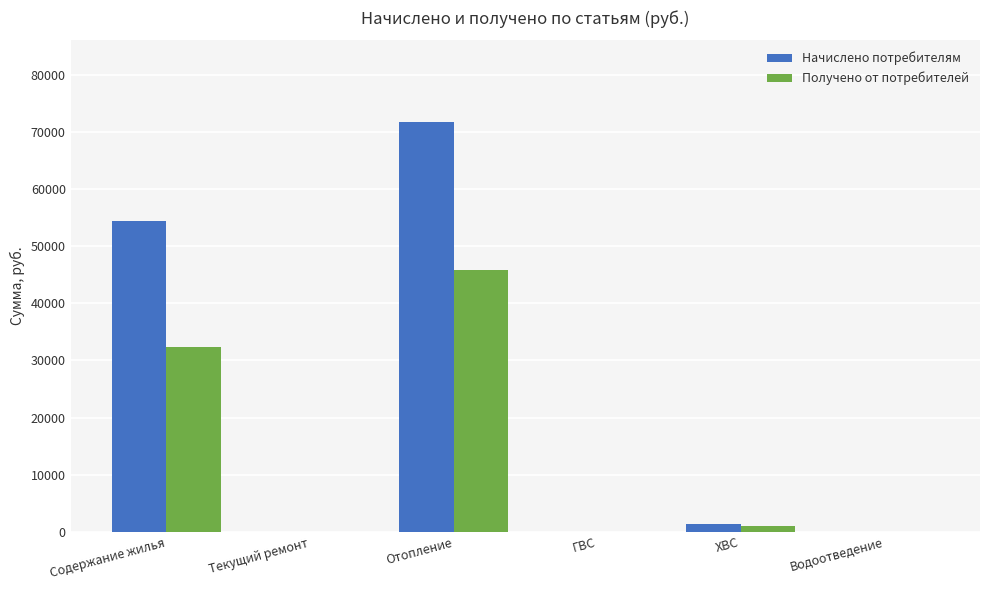

At which category is the sum across all series the highest?

Отопление